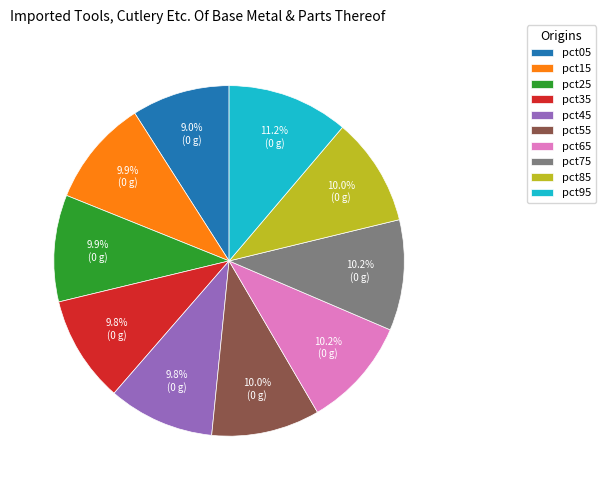

To the nearest percent, what is the average slice percentage?

10%